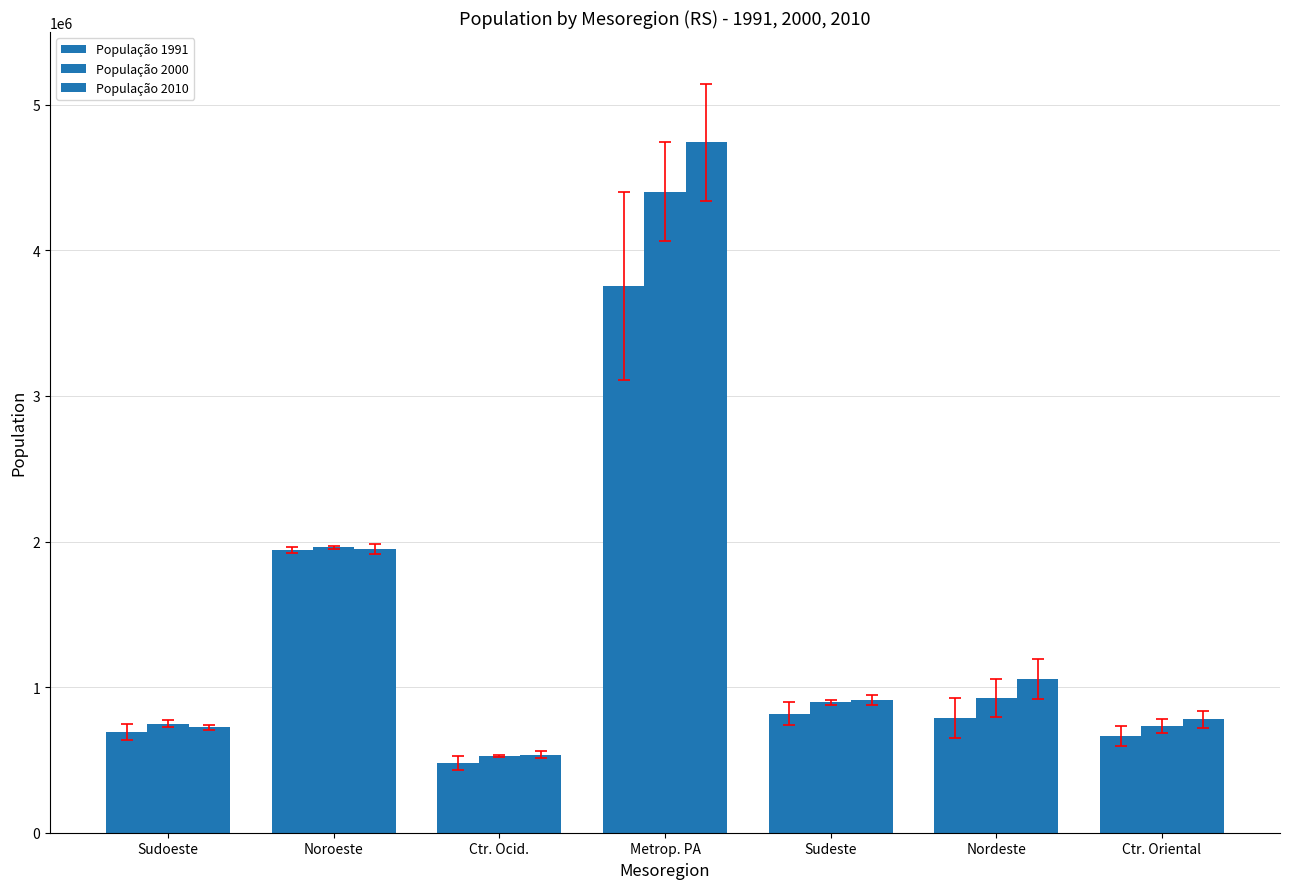

True or false: População 1991 has a value of 665200 at Ctr. Oriental.

True